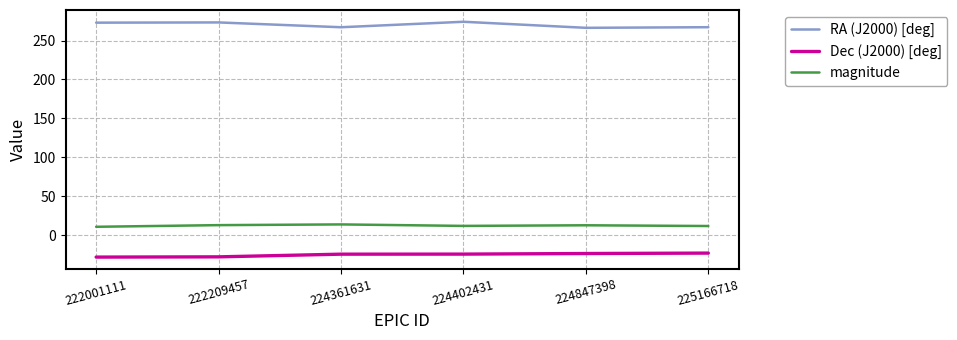

What is the average value of the Dec (J2000) [deg] series?

-25.2